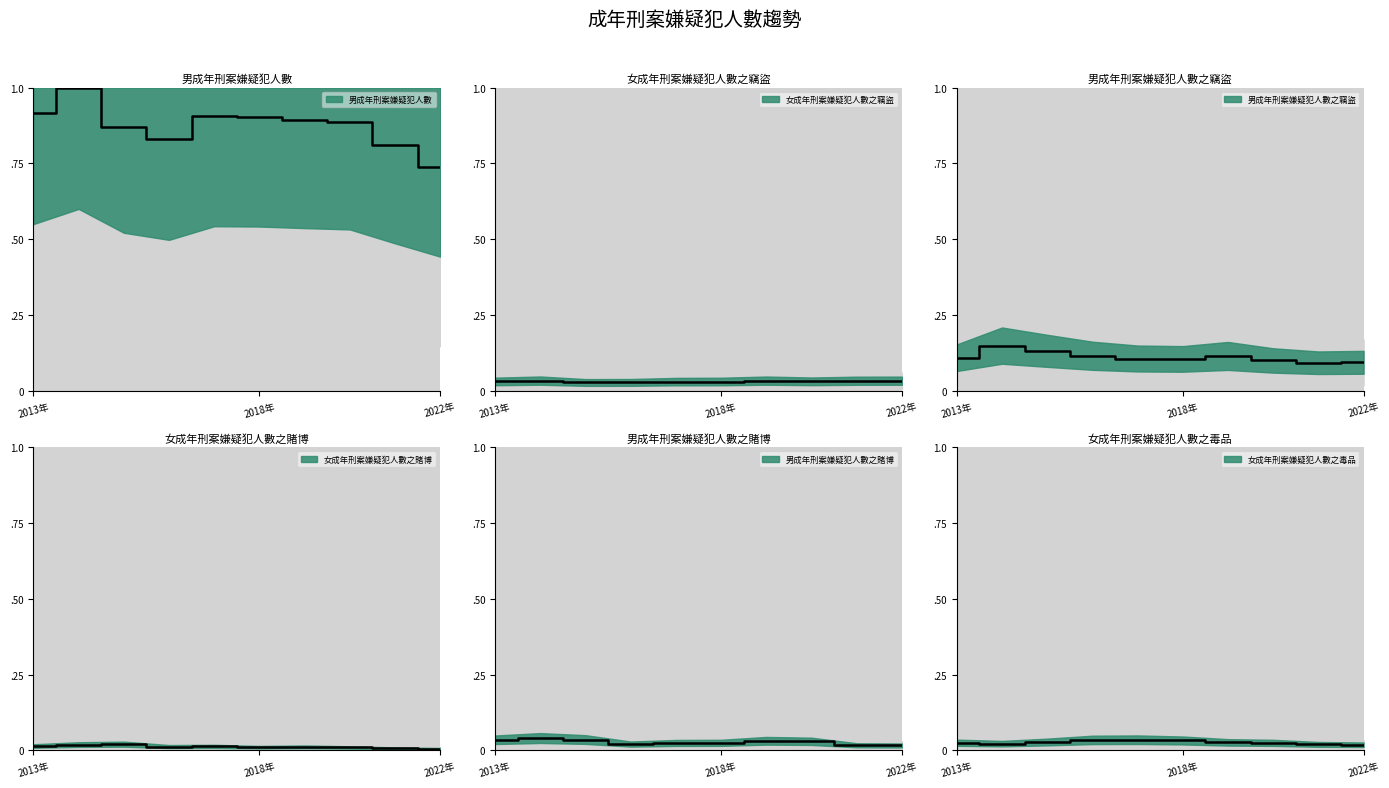

Rank the categories by 男成年刑案嫌疑犯人數之竊盜 value from lowest to highest.

2021年, 2022年, 2020年, 2018年, 2017年, 2013年, 2019年, 2016年, 2015年, 2014年